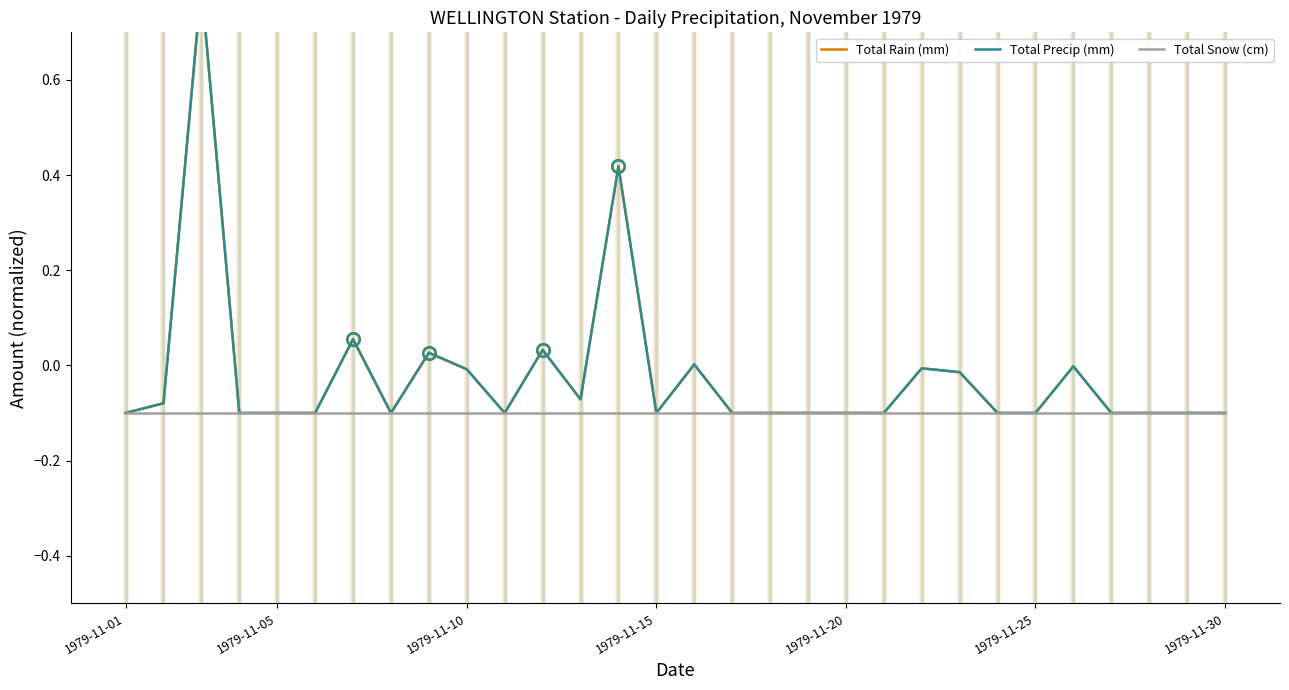

What is the value of the Total Snow (cm) point at the 8th from the left?

-0.1